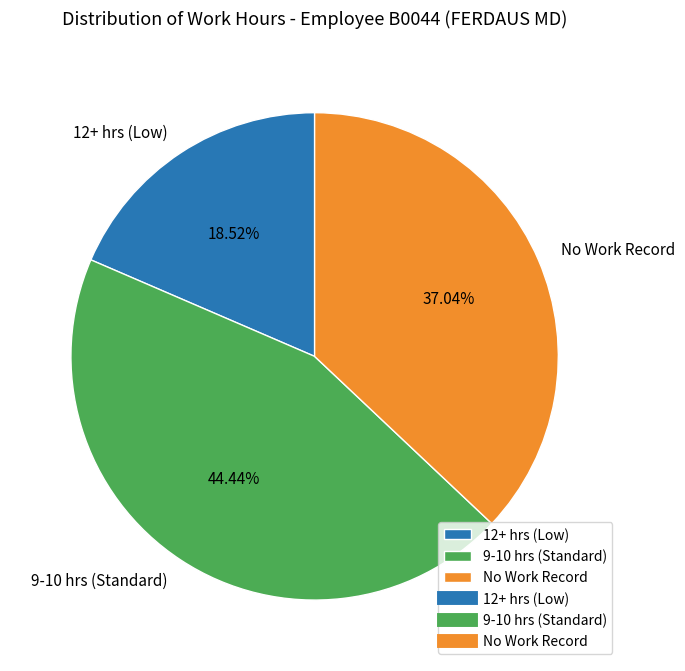

Approximately how many times larger is the value at 9-10 hrs (Standard) compared to 12+ hrs (Low)?

2.4